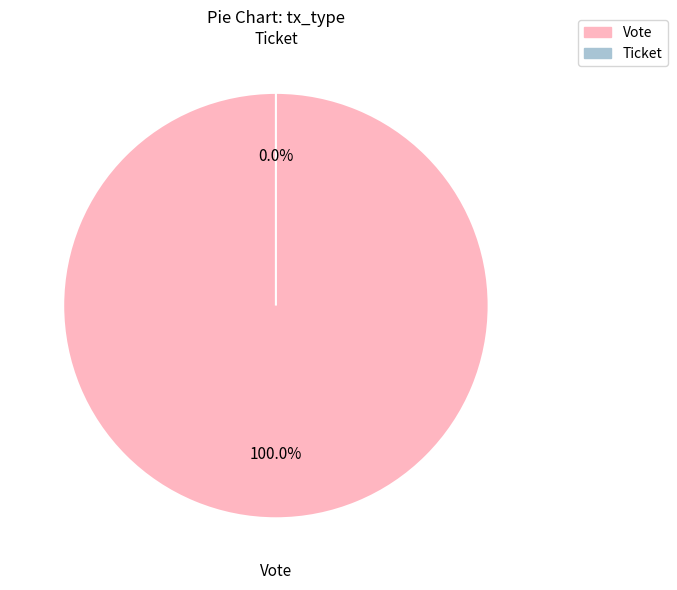

How many slices are in this pie chart?

2